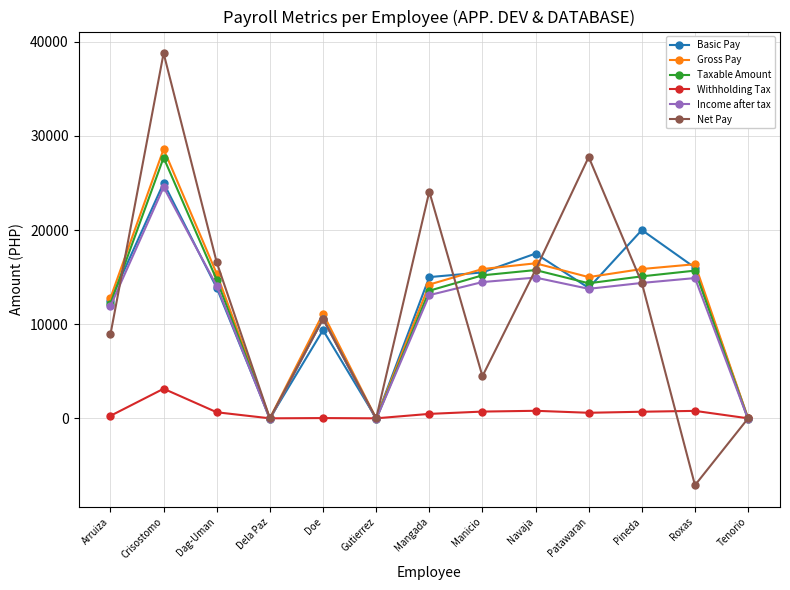

At which category is the sum across all series the highest?

Crisostomo